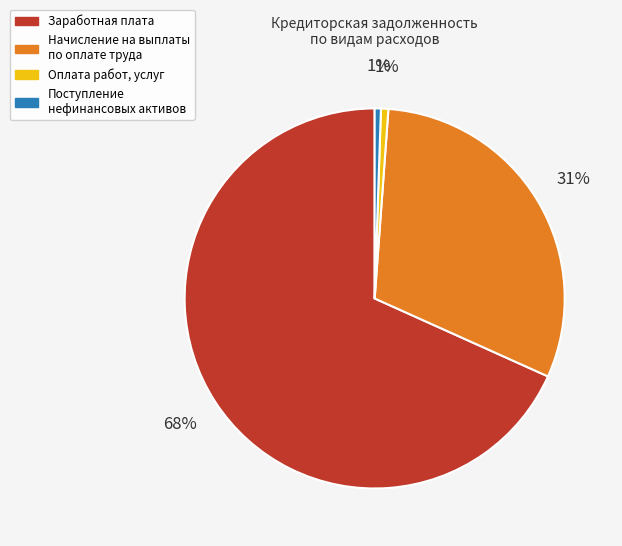

Is Оплата работ, услуг the majority of the pie?

No